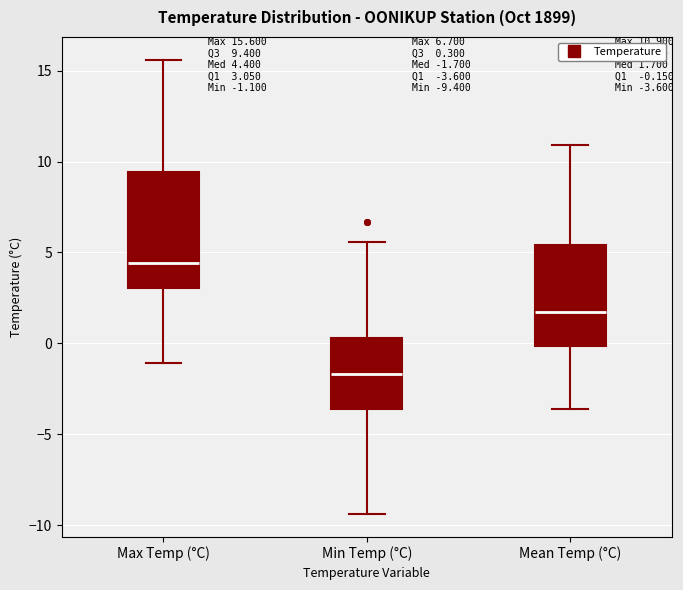

Comparing the boxes themselves (not the whiskers), which one is the tallest?

Max Temp (°C)